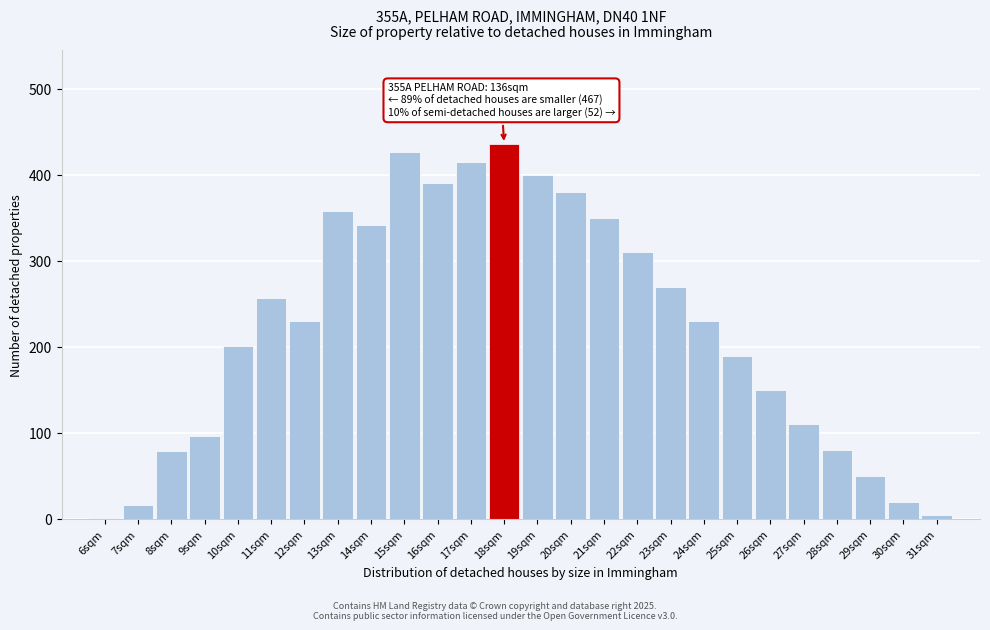

True or false: the data shows 358 at 13sqm.

True